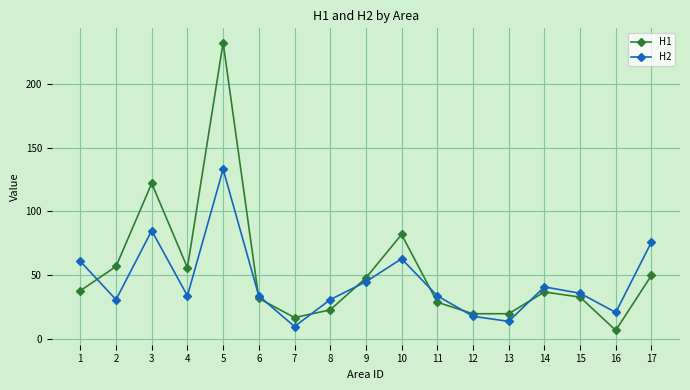

Which series has the widest spread of values?

H1